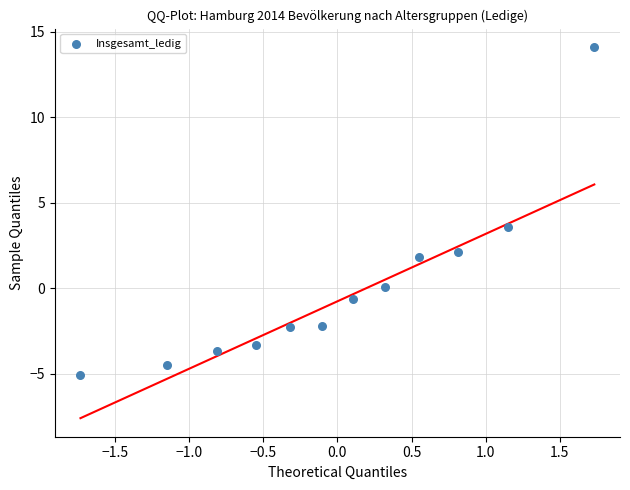

What Y value in the scatter plot is closest to 4?

3.6